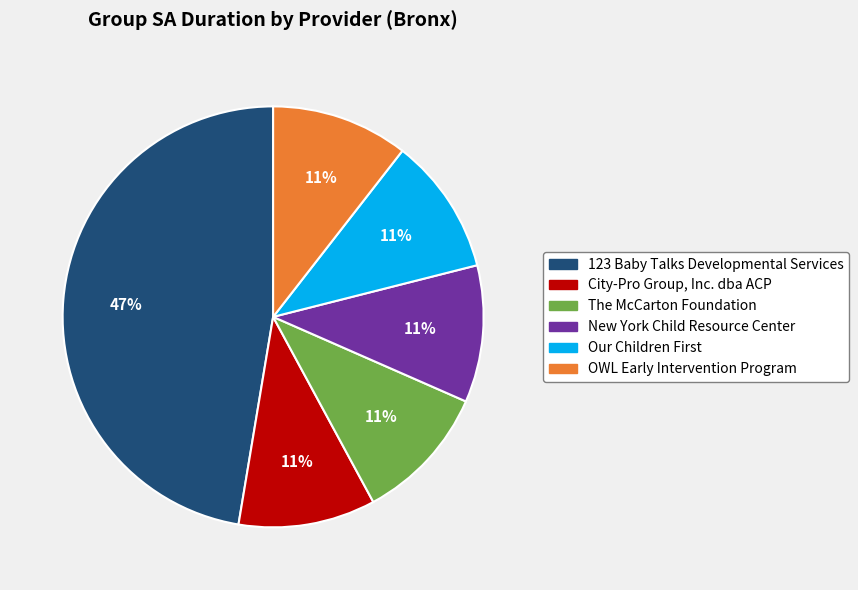

Is it true that 123 Baby Talks Developmental Services is 38% of the pie?

False